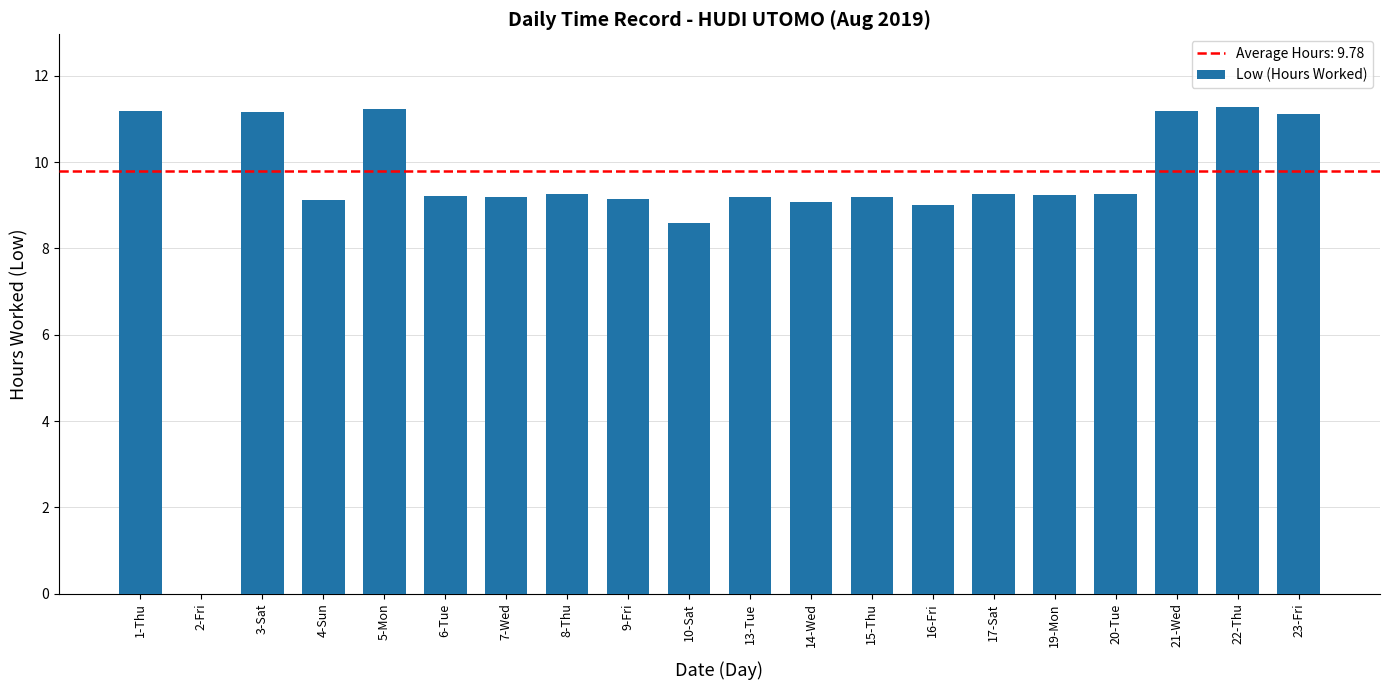

How many distinct data groups are displayed?

1